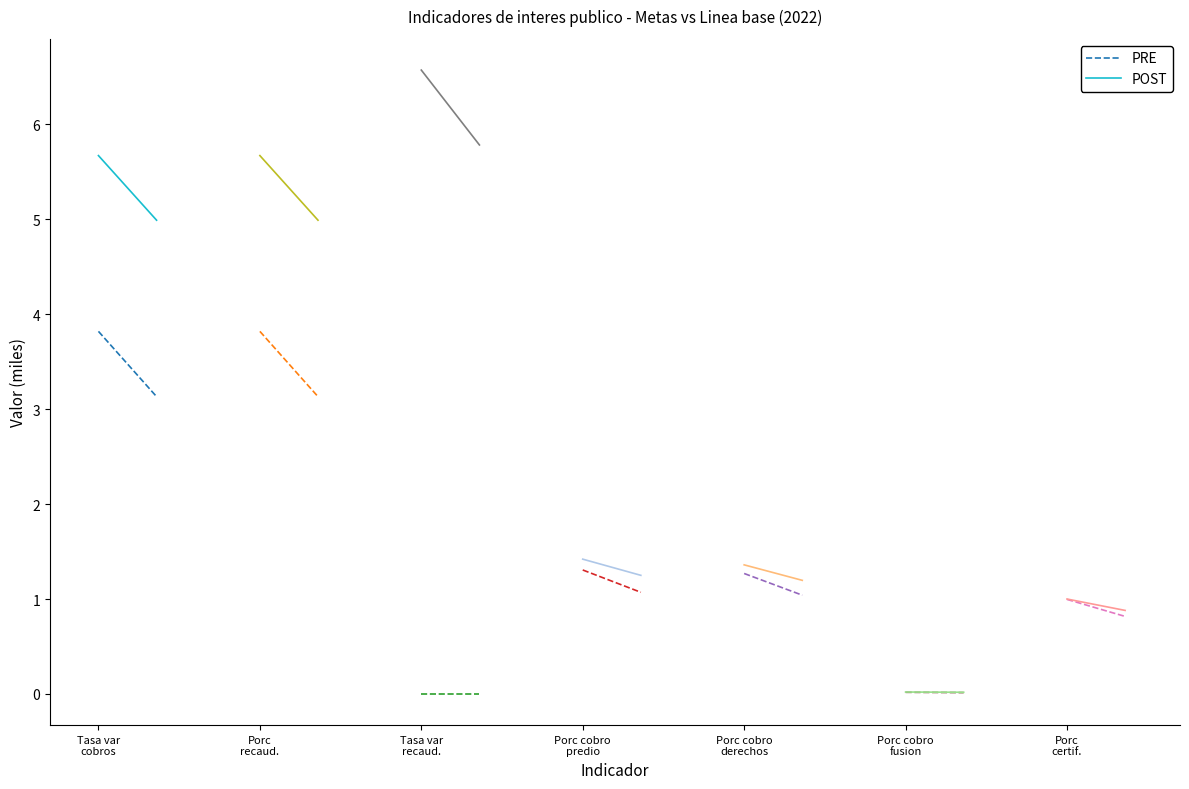

True or false: POST and PRE cross at least once.

False